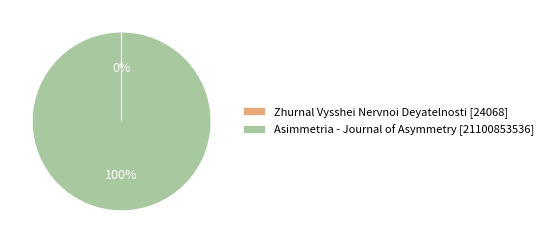

Is Asimmetria - Journal of Asymmetry [21100853536] the majority of the pie?

Yes